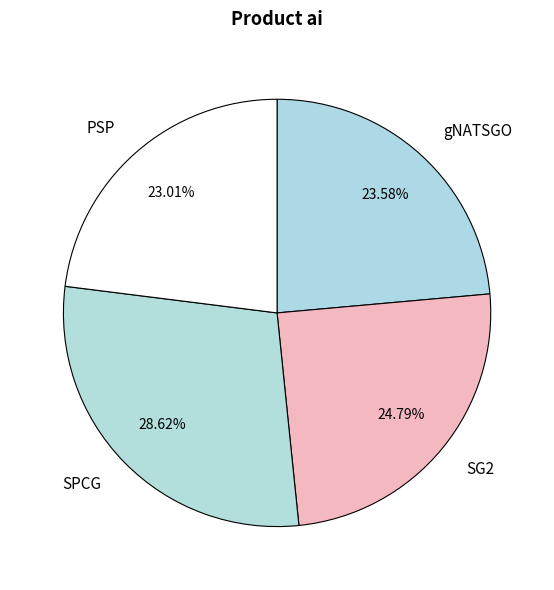

Is it true that SG2 is 16% of the pie?

False